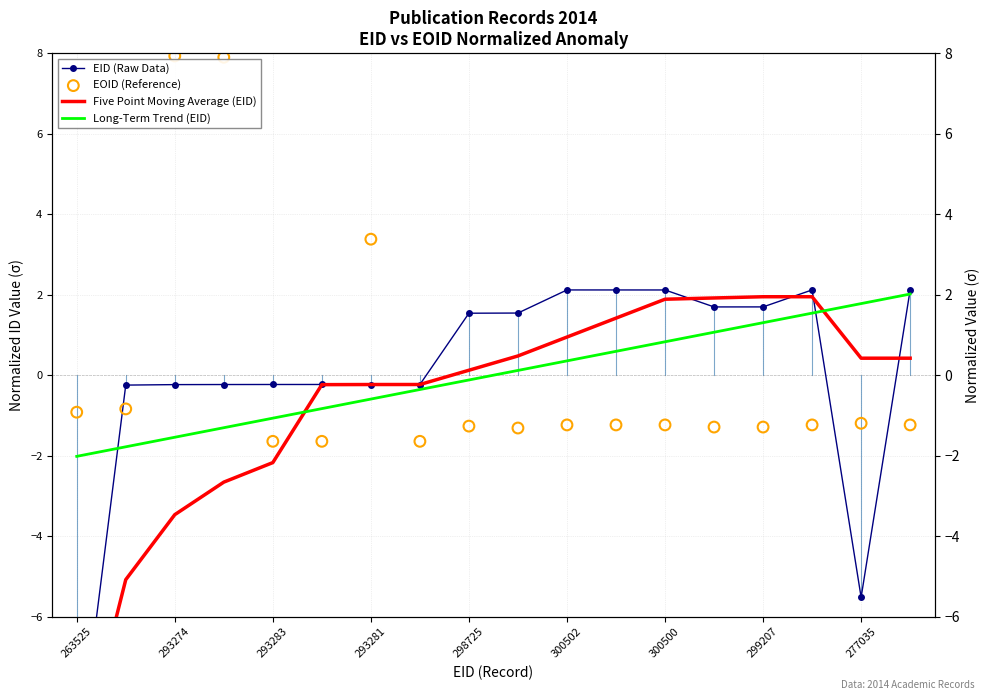

Which series contains the lowest Y value?

EID (Raw Data)